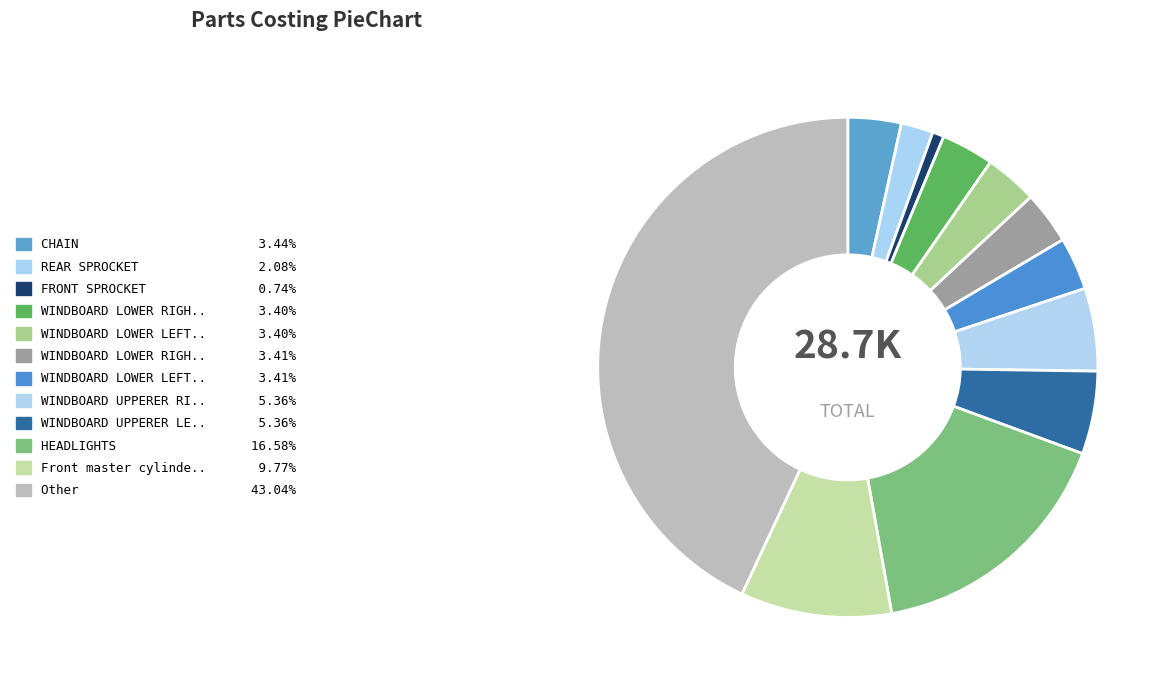

Which category has the biggest portion of the pie?

Other